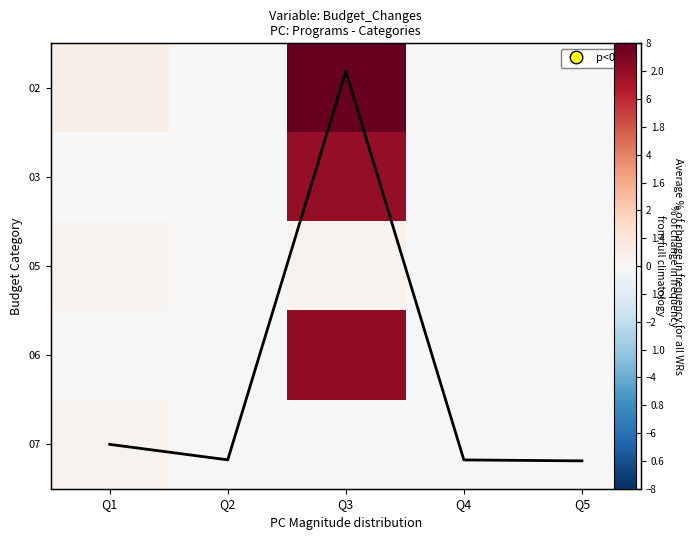

How many categories are shown in the chart?

5